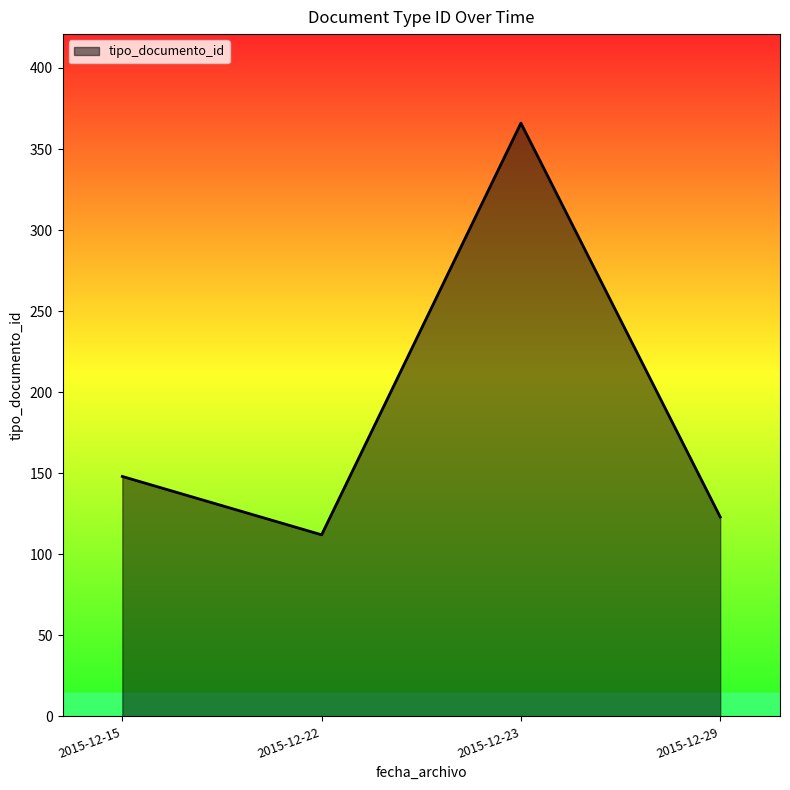

Is it true that the value at 2015-12-29 is 160?

False